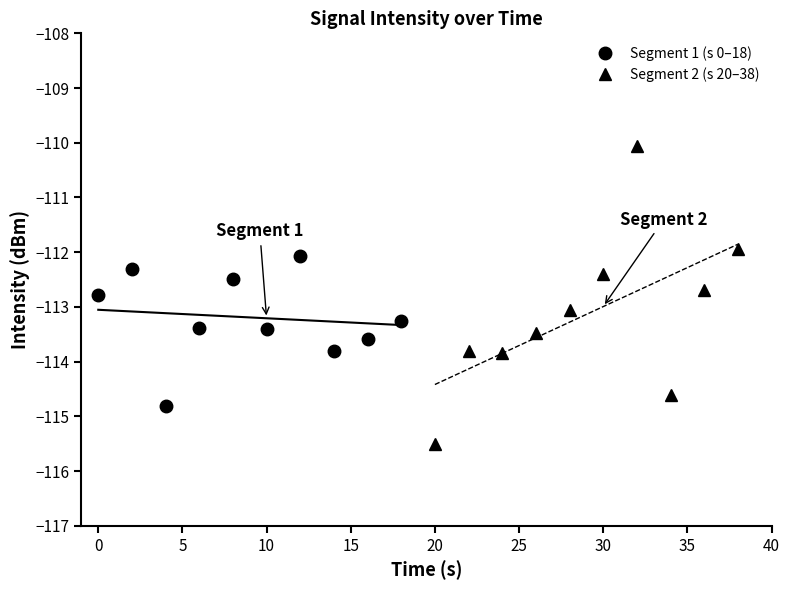

What is the value of the Segment 2 (s 20–38) point at the 7th from the left?

-110.1